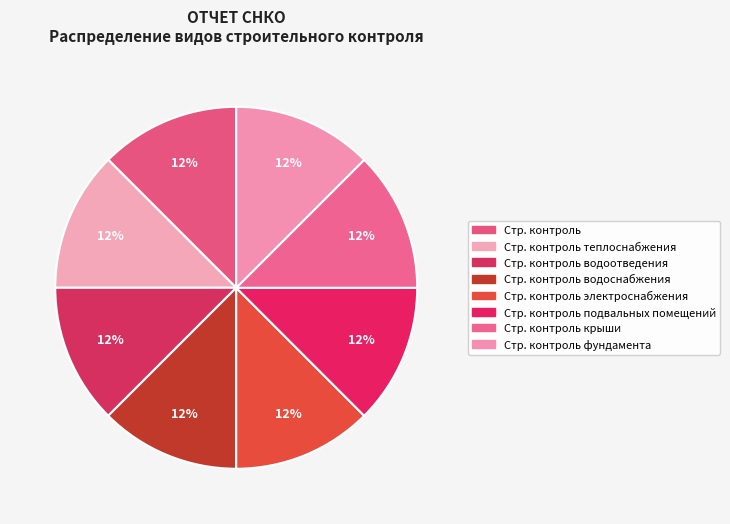

Count the number of slices in the pie.

8